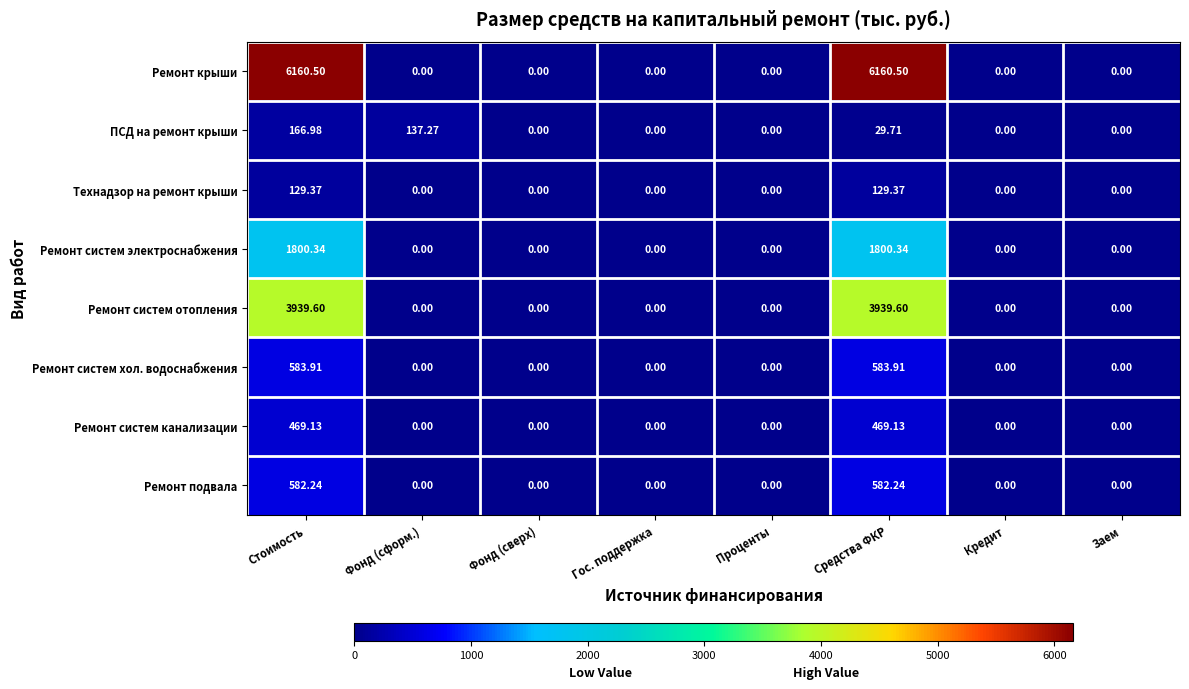

Which series has the largest range (max minus min)?

Ремонт крыши